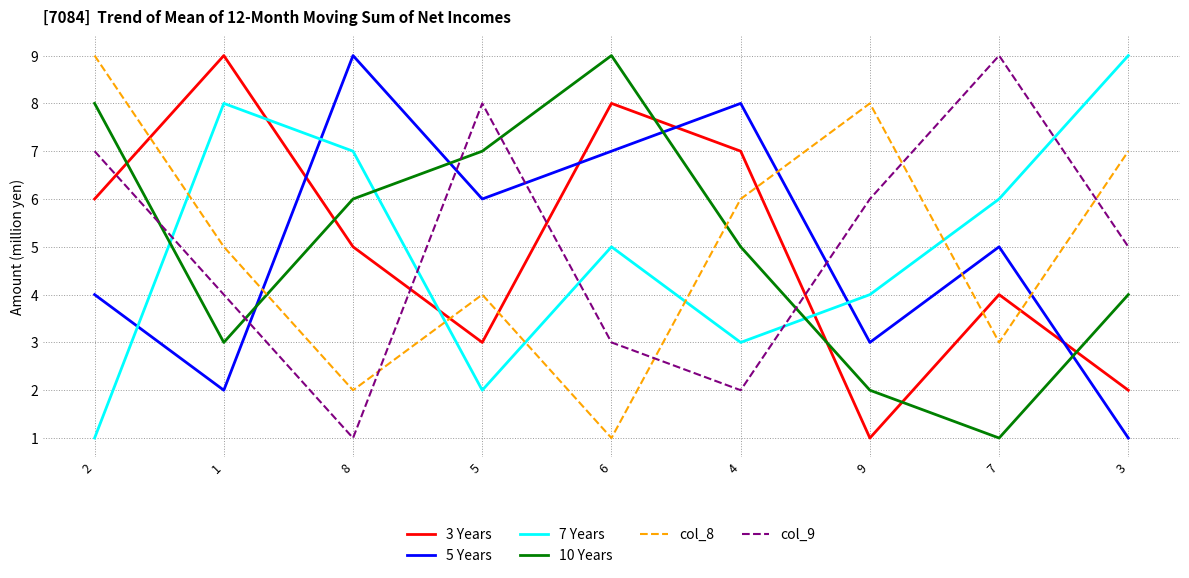

The value of 5 Years at 7 is 2. True or false?

False